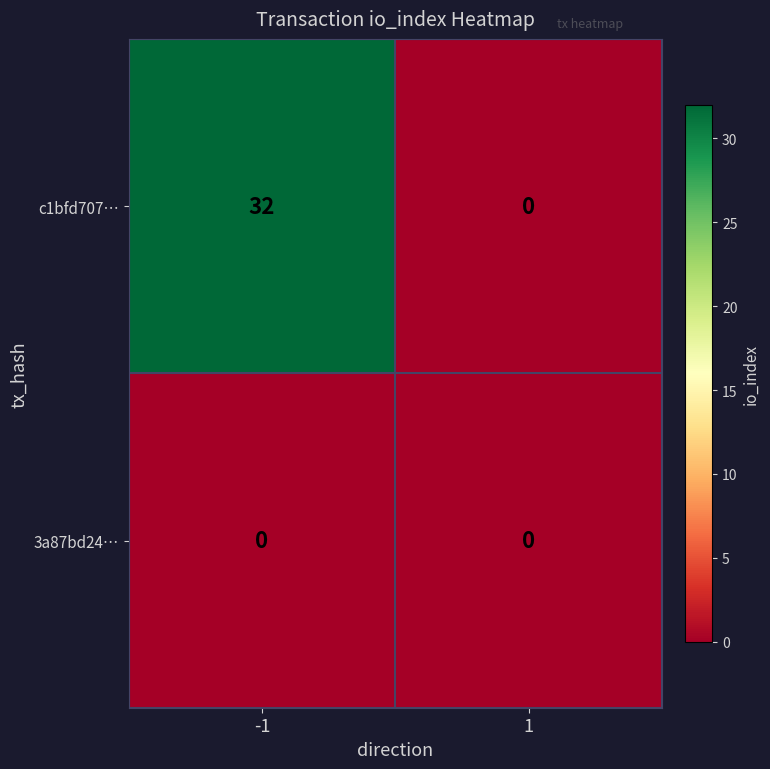

Between -1 and 1, which series saw the biggest shift?

c1bfd707…